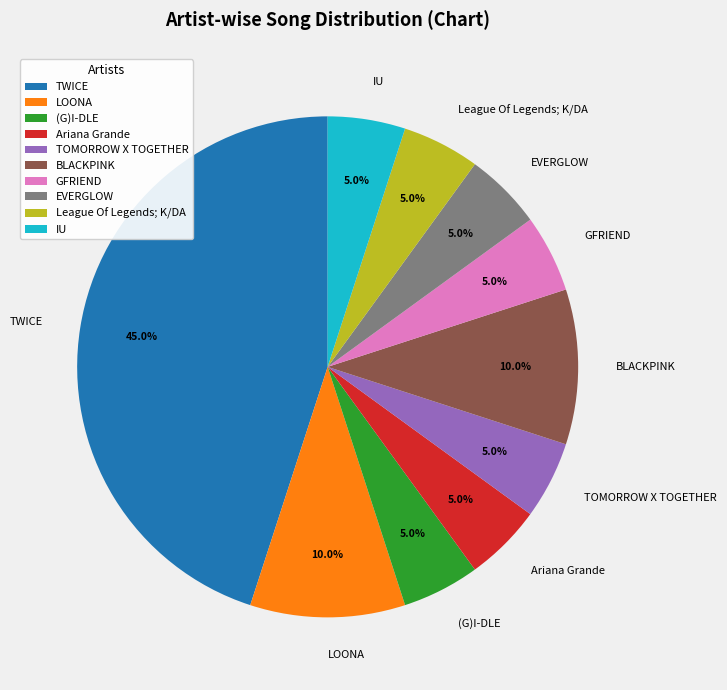

Is there a majority slice in this chart?

No